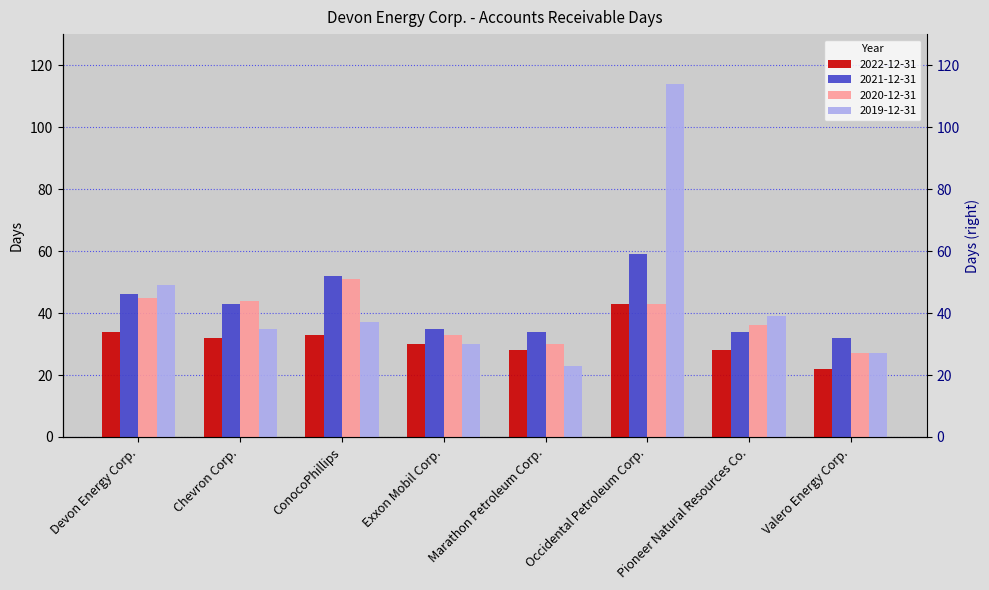

Reading left to right, extract all data points from this chart.

2022-12-31: 34	32	33	30	28	43	28	22
2021-12-31: 46	43	52	35	34	59	34	32
2020-12-31: 45	44	51	33	30	43	36	27
2019-12-31: 49	35	37	30	23	114	39	27